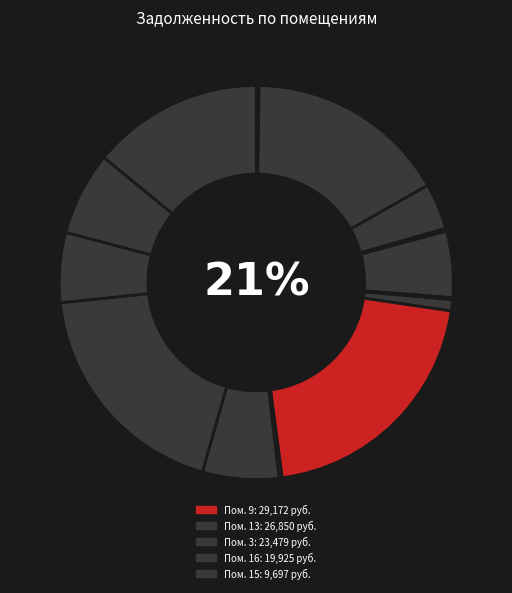

The 6 slice represents 5% of the pie. True or false?

True